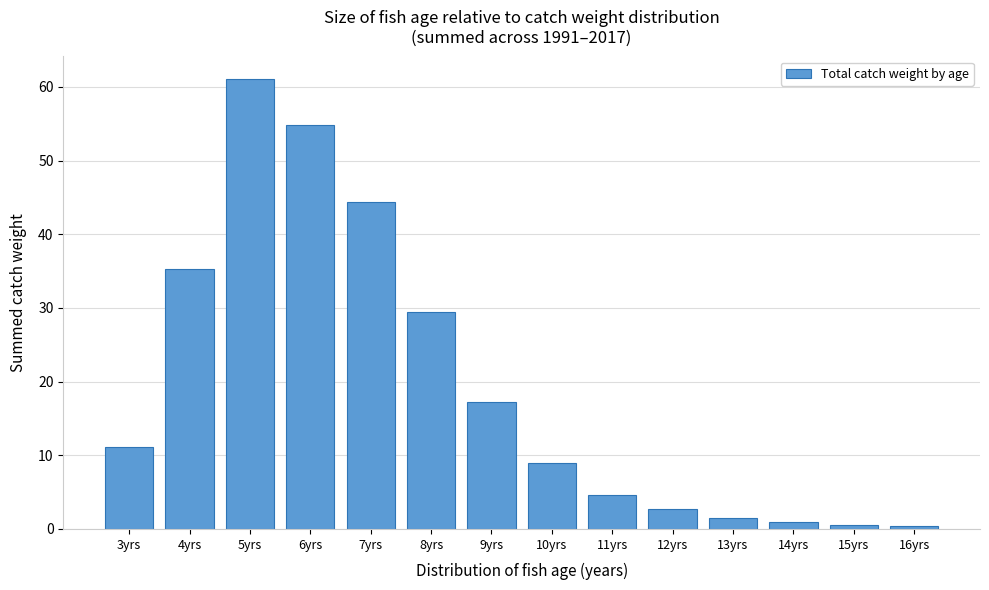

What is the sum of the values at 13yrs and 5yrs?

62.6